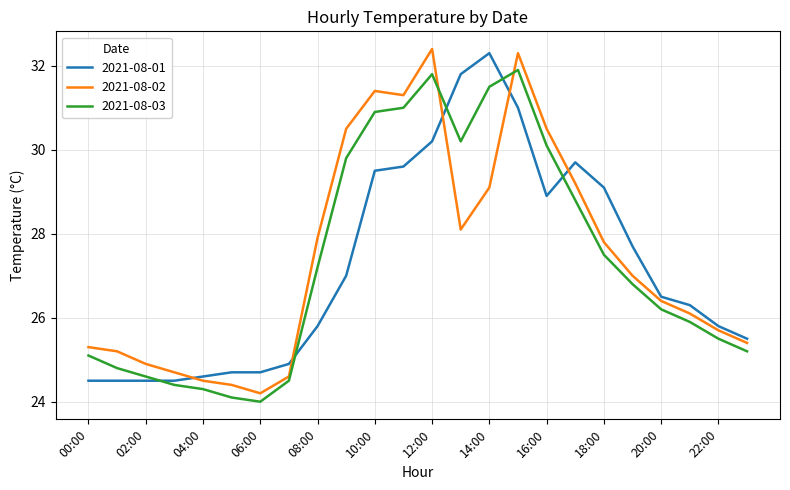

Reading left to right, transcribe all the data shown in this chart.

2021-08-01: 24.5	24.5	24.5	24.5	24.6	24.7	24.7	24.9	25.8	27.0	29.5	29.6	30.2	31.8	32.3	31.0	28.9	29.7	29.1	27.7	26.5	26.3	25.8	25.5
2021-08-02: 25.3	25.2	24.9	24.7	24.5	24.4	24.2	24.6	27.9	30.5	31.4	31.3	32.4	28.1	29.1	32.3	30.5	29.2	27.8	27.0	26.4	26.1	25.7	25.4
2021-08-03: 25.1	24.8	24.6	24.4	24.3	24.1	24.0	24.5	27.2	29.8	30.9	31.0	31.8	30.2	31.5	31.9	30.1	28.8	27.5	26.8	26.2	25.9	25.5	25.2